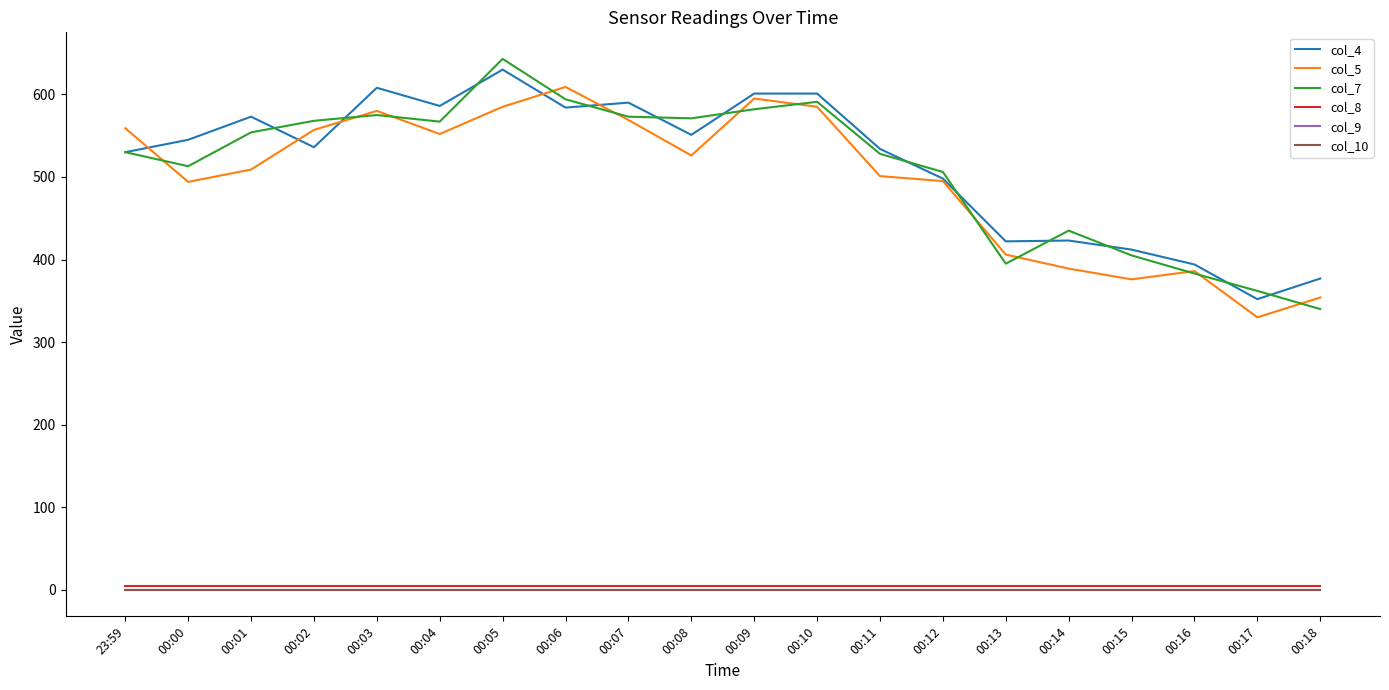

How many lines are shown in the chart?

6